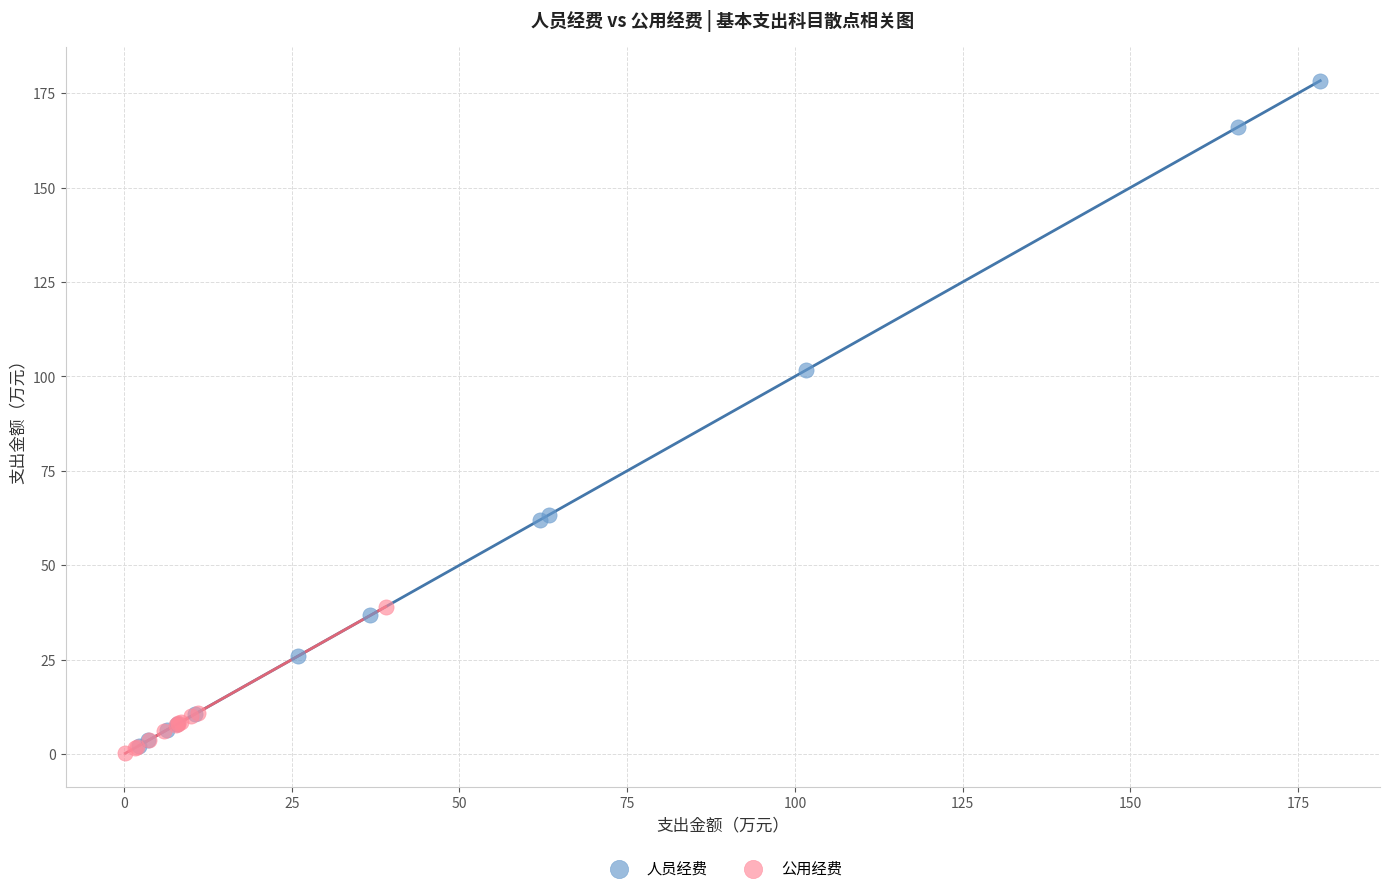

Which series contains the highest Y value?

人员经费